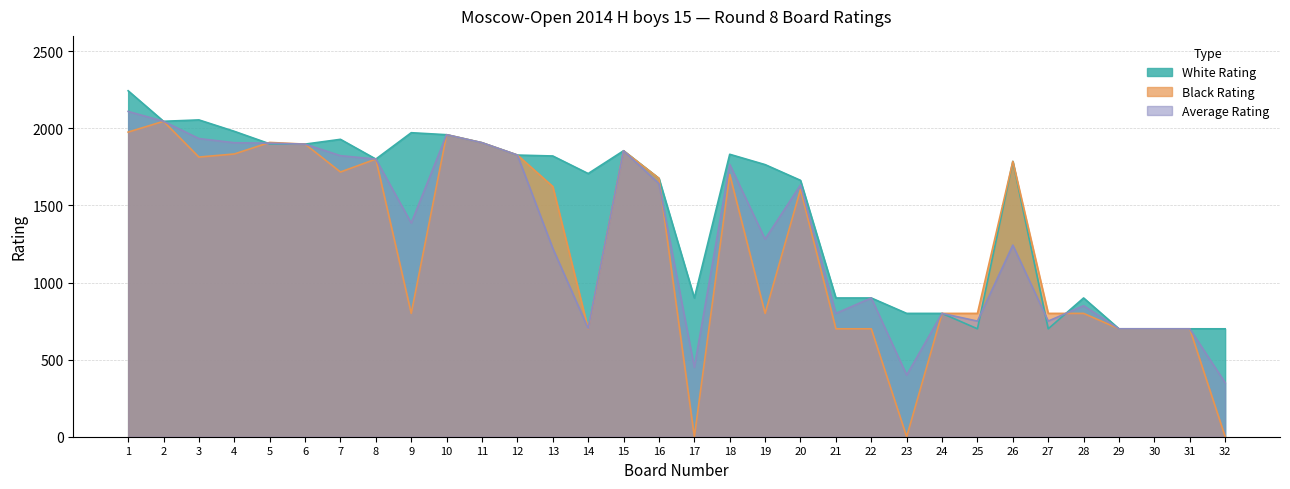

What is the difference between the maximum and second lowest values in the White Rating series?

1544